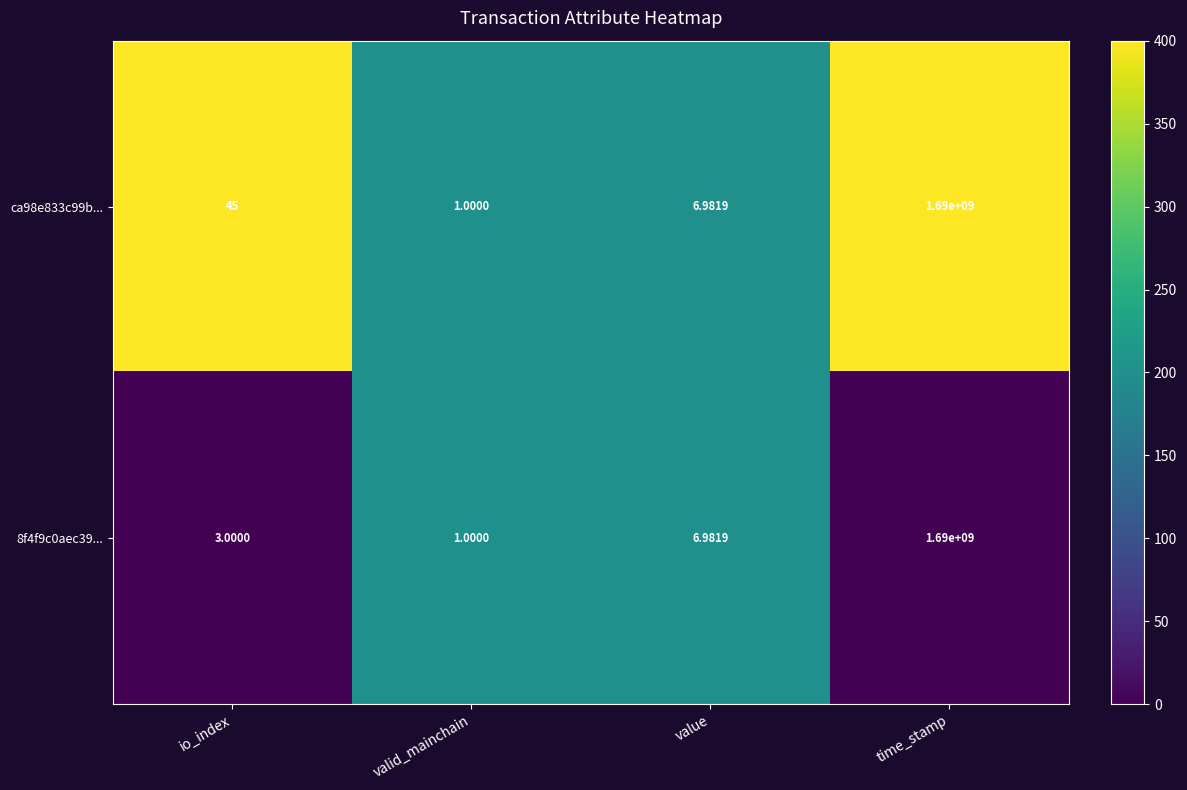

Which label corresponds to the largest value in the chart?

time_stamp